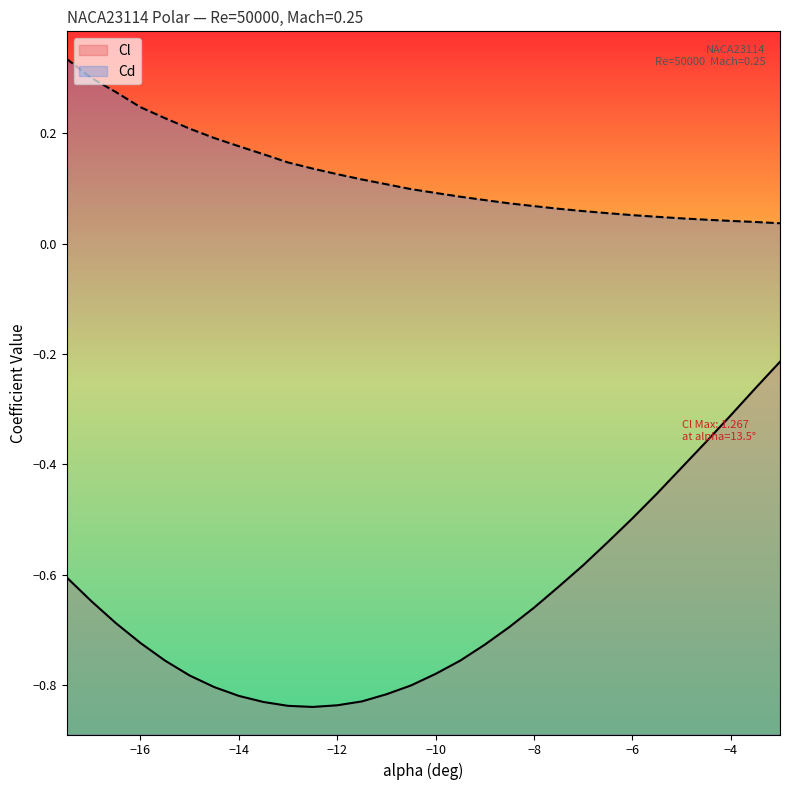

List the labels in order of Cl value, largest first.

-3.0, -3.5, -4.0, -4.5, -5.0, -5.5, -6.0, -6.5, -7.0, -17.5, -7.5, -17.0, -8.0, -16.5, -8.5, -16.0, -9.0, -15.5, -9.5, -10.0, -15.0, -10.5, -14.5, -11.0, -14.0, -11.5, -13.5, -12.0, -13.0, -12.5